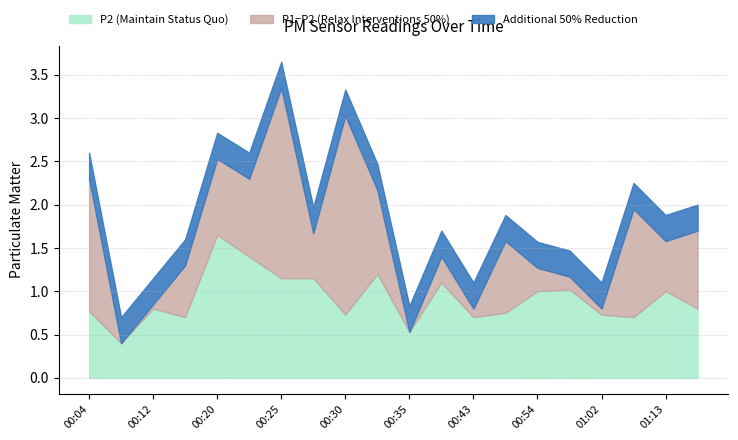

Does the chart have visible grid lines?

Yes